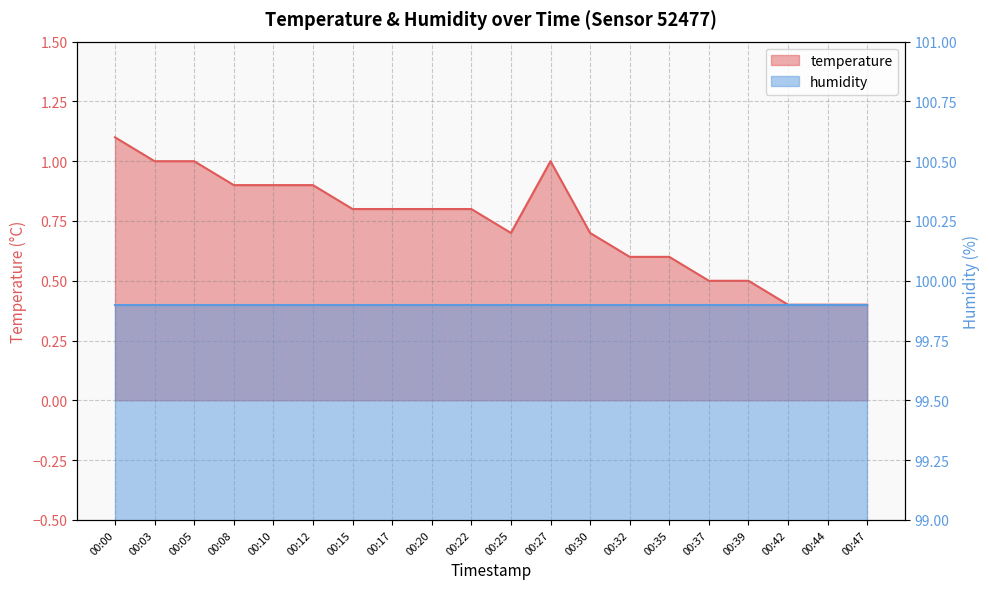

At which category does the data reach its first local peak?

00:27